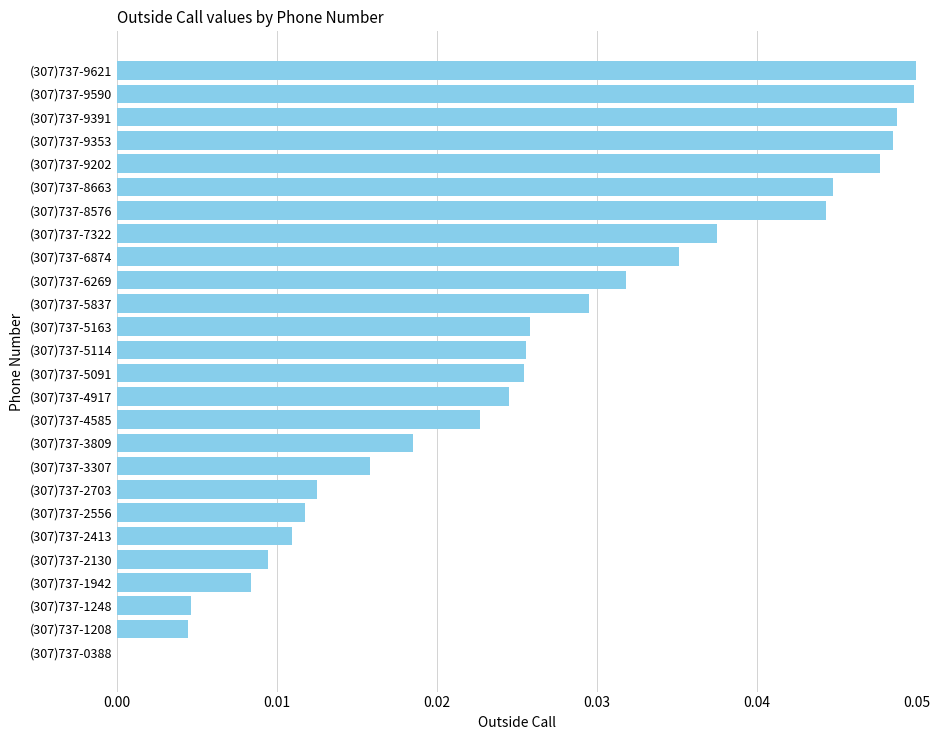

What is the sum of all values?

0.7